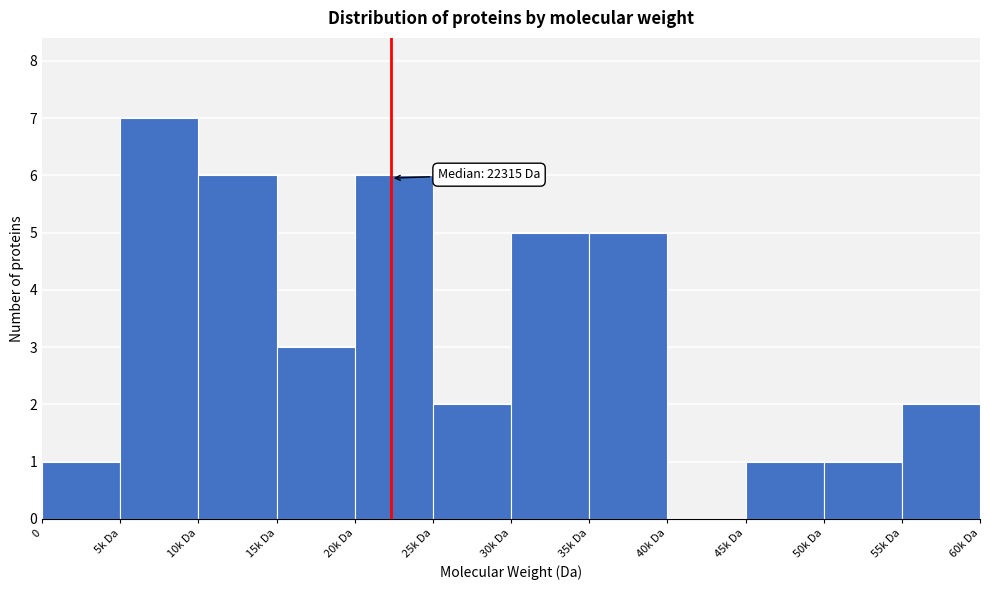

Reading left to right, extract all data points from this chart.

0=1	5k Da=7	10k Da=6	15k Da=3	20k Da=6	25k Da=2	30k Da=5	35k Da=5	40k Da=0	45k Da=1	50k Da=1	55k Da=2